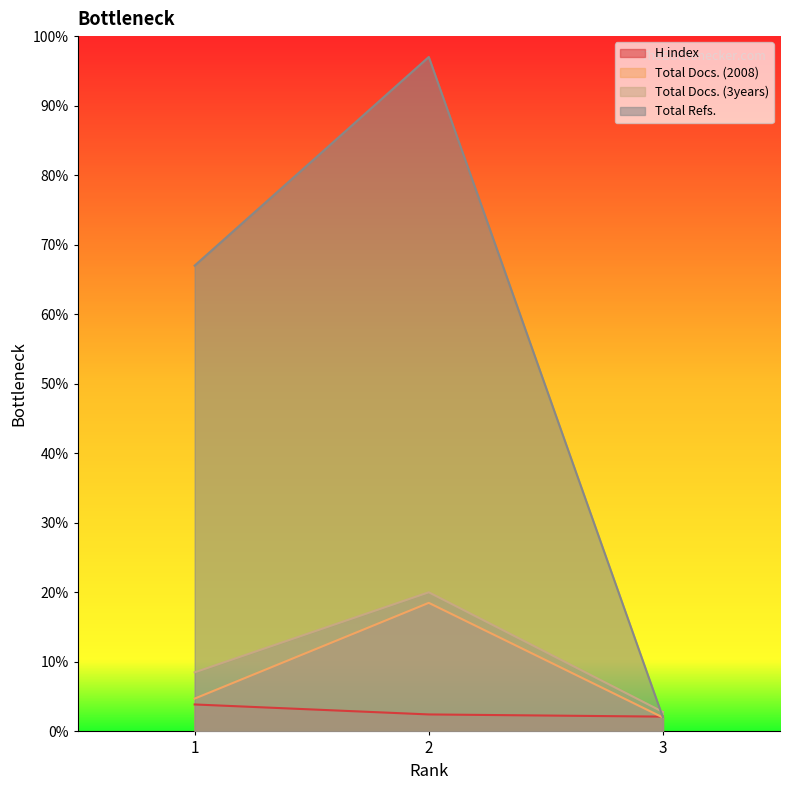

How many data points in Total Docs. (2008) are above 4?

2